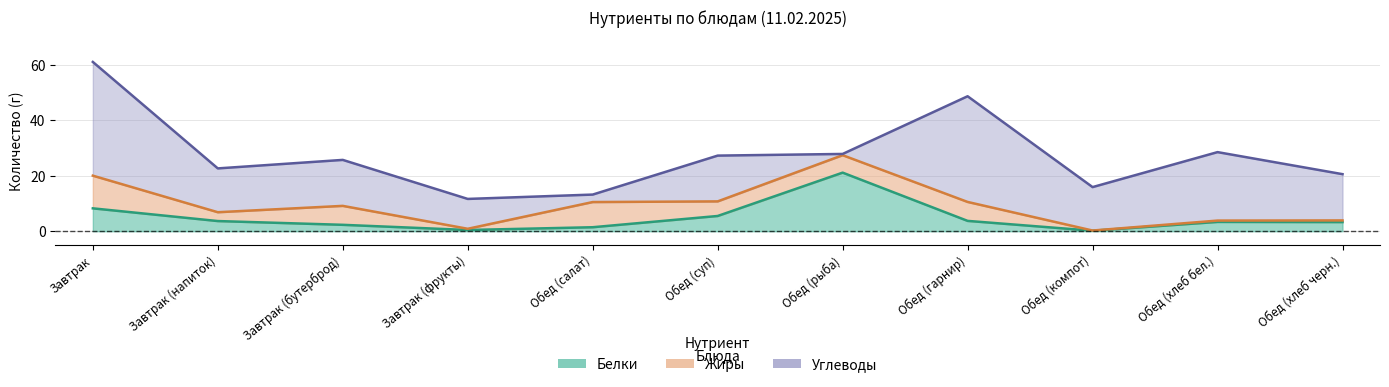

How many lines are shown in the chart?

3